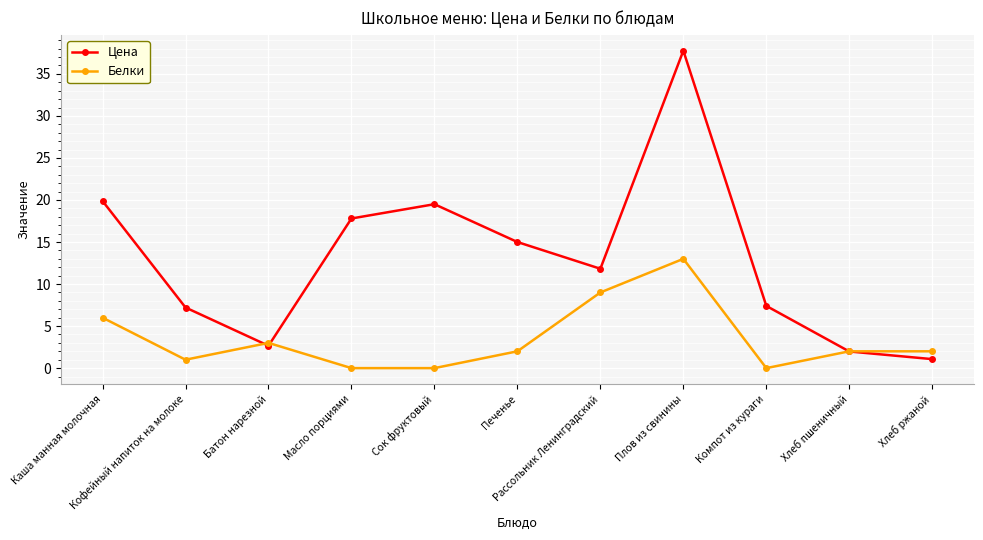

Reading left to right, what are all the values shown in this chart?

Цена: 19.9	7.2	2.7	17.8	19.5	15.0	11.8	37.8	7.4	2.0	1.1
Белки: 6.0	1.0	3.0	0.0	0.0	2.0	9.0	13.0	0.0	2.0	2.0